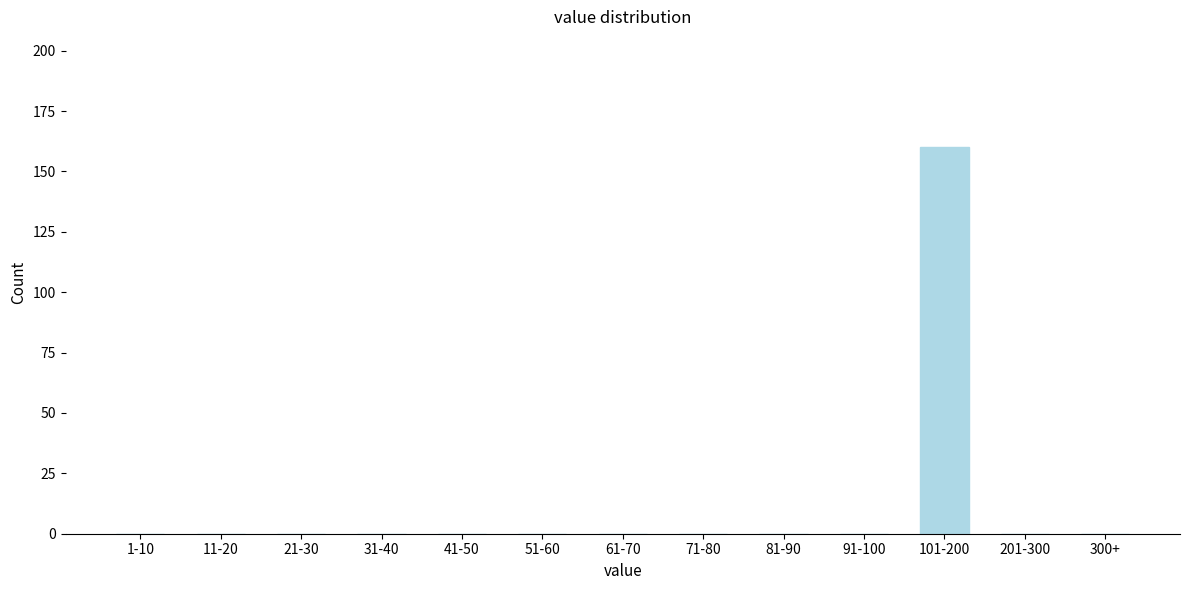

Reading left to right, extract all data points from this chart.

1-10=0	11-20=0	21-30=0	31-40=0	41-50=0	51-60=0	61-70=0	71-80=0	81-90=0	91-100=0	101-200=160	201-300=0	300+=0